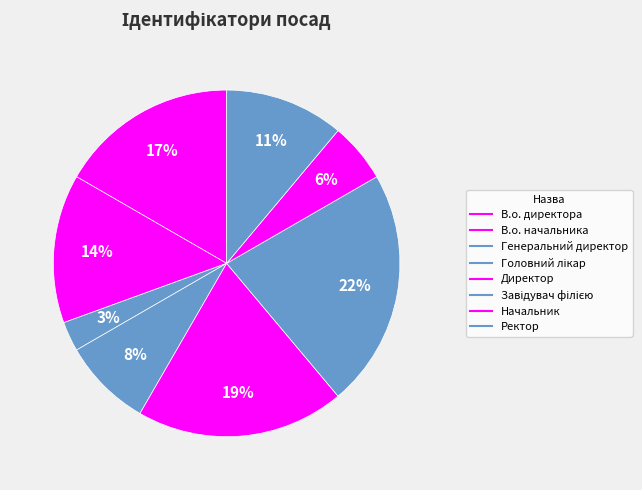

How many segments does this pie chart have?

8